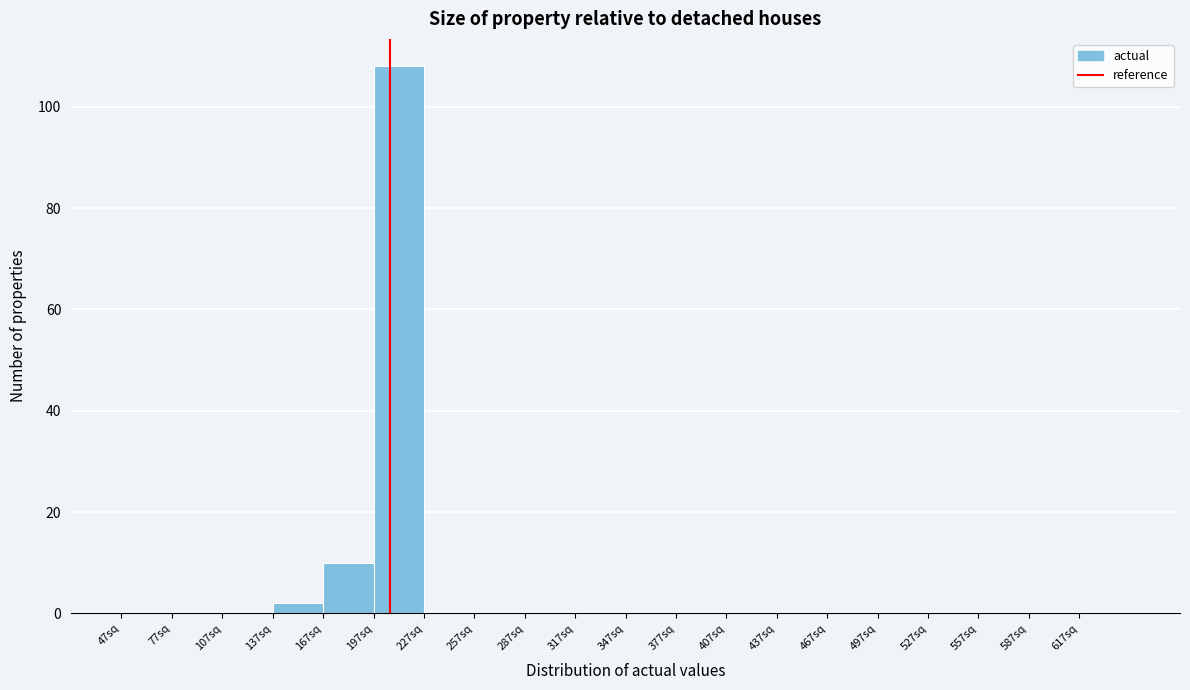

Reading left to right, transcribe this chart: for each bar, give the range it covers on the x-axis and its height. Neither the bar edges nor the heights are printed on the chart, so give them approximately, as read against the axes.

47 to 77: 0
77 to 107: 0
107 to 137: 0
137 to 167: 2
167 to 197: 10
197 to 227: 108
227 to 257: 0
257 to 287: 0
287 to 317: 0
317 to 347: 0
347 to 377: 0
377 to 407: 0
407 to 437: 0
437 to 467: 0
467 to 497: 0
497 to 527: 0
527 to 557: 0
557 to 587: 0
587 to 617: 0
617 to 647: 0